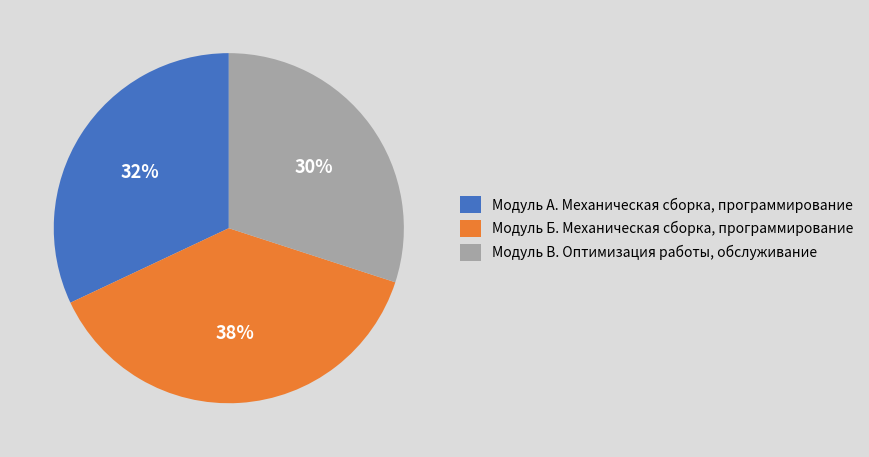

To the nearest percent, what percentage of the pie is Модуль Б. Механическая сборка, программирование?

38%